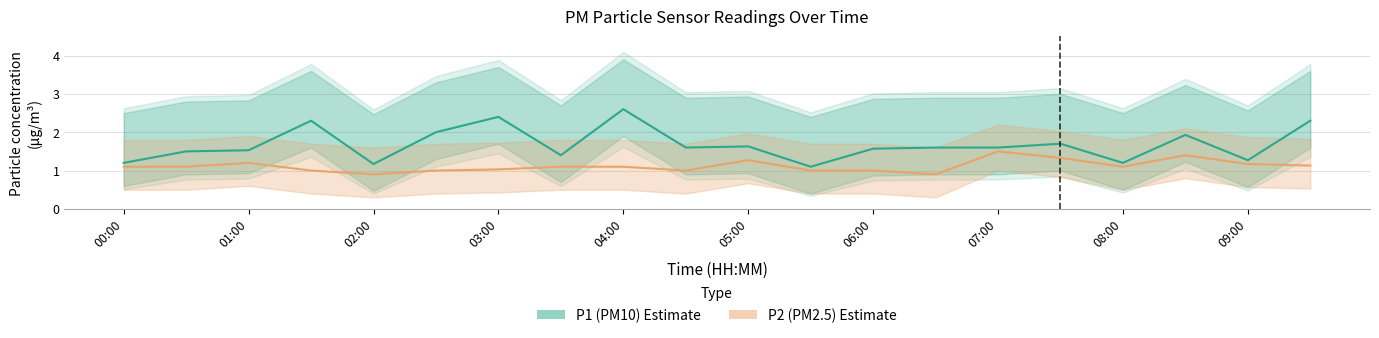

How many data points in P2 (PM2.5) are above 1?

13